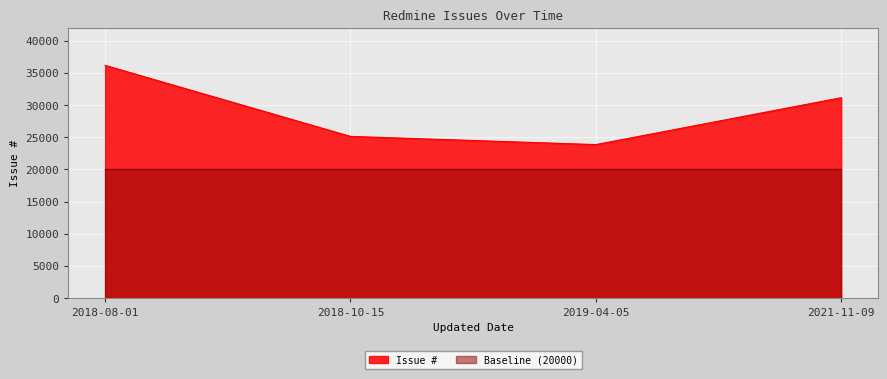

Count the values in the range 25140 to 36177.

3